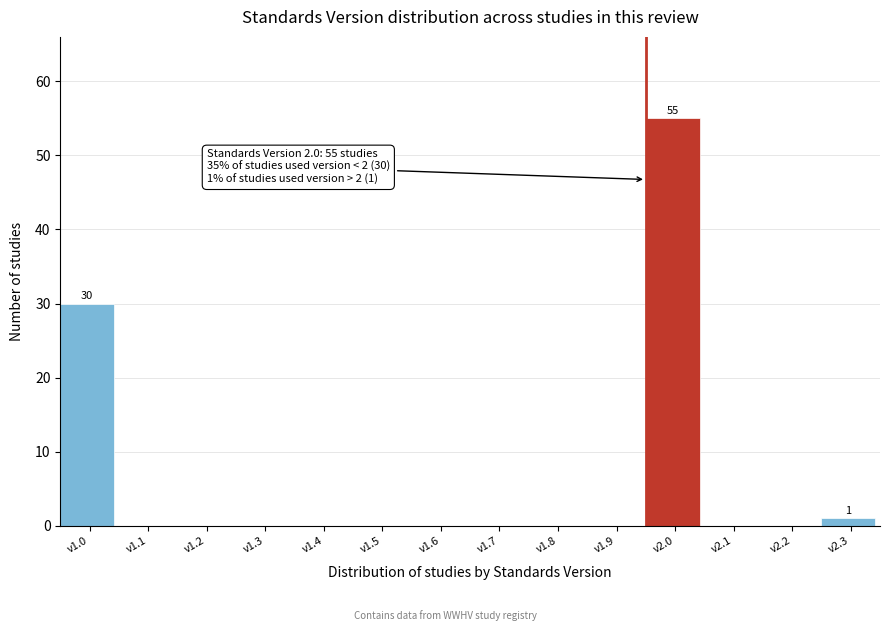

Reading right to left, what are all the values shown in this chart?

v2.3=1	v2.2=0	v2.1=0	v2.0=55	v1.9=0	v1.8=0	v1.7=0	v1.6=0	v1.5=0	v1.4=0	v1.3=0	v1.2=0	v1.1=0	v1.0=30